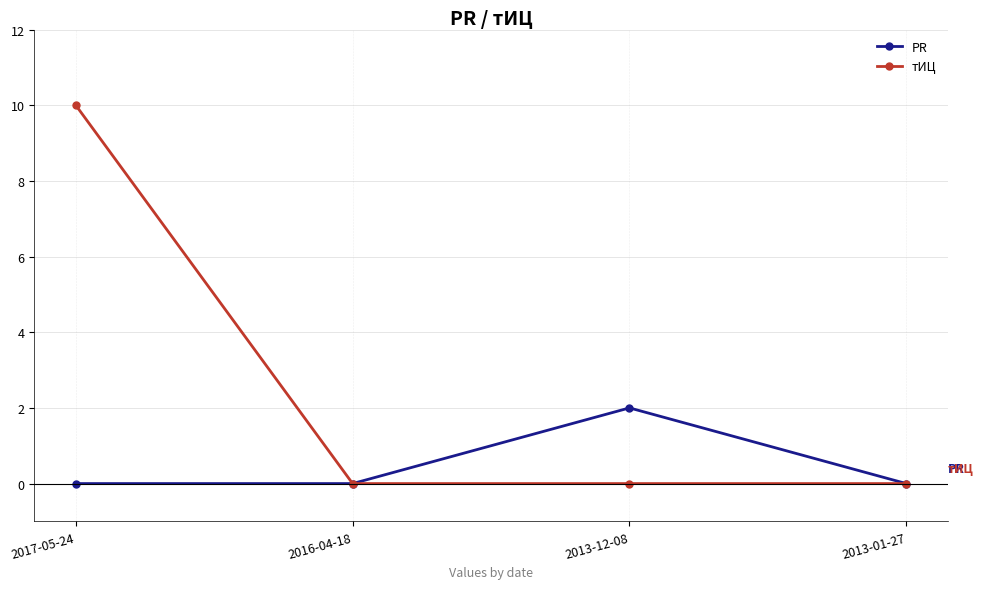

Is this an area chart (filled region under the line)?

No